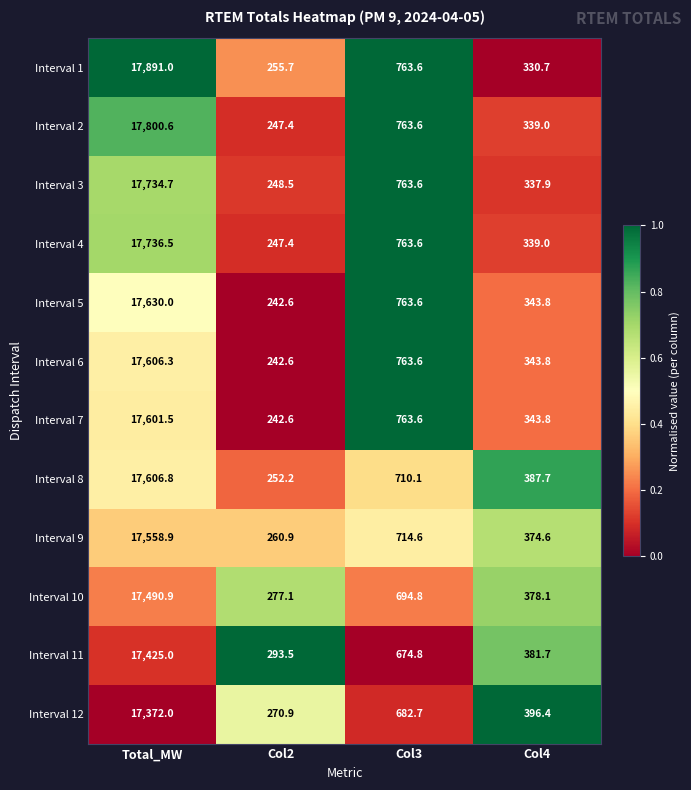

Which series has the widest spread of values?

Interval 1